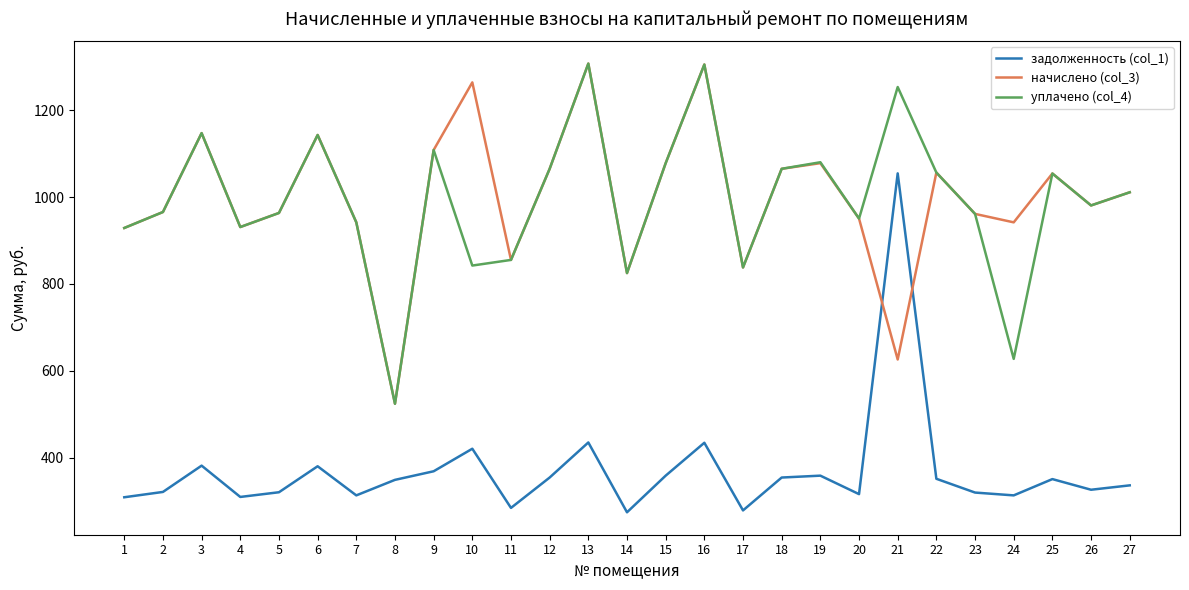

Is the value of уплачено (col_4) at 17 greater than the value of задолженность (col_1) at 3?

Yes